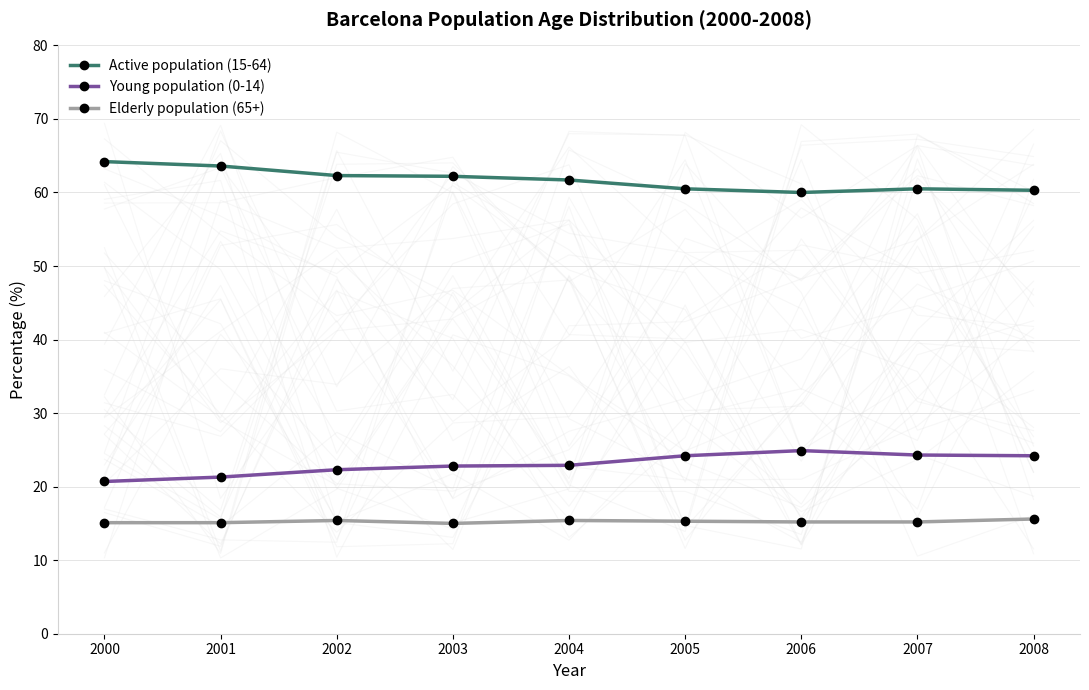

What is the difference between the Young population (0-14) values at 2003 and 2001?

1.5